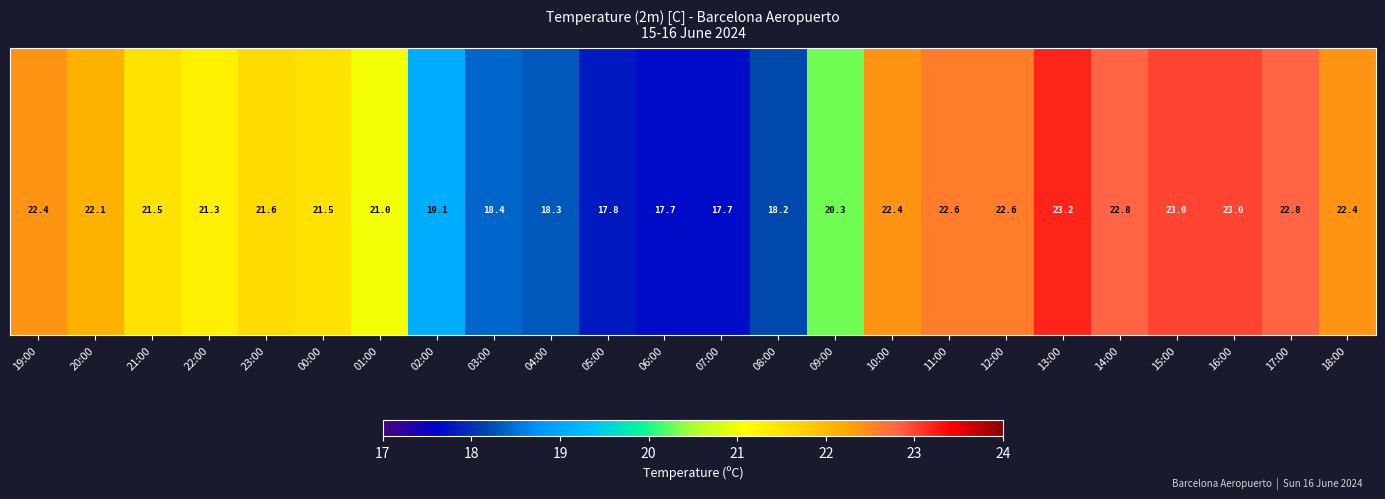

How many categories are shown in the chart?

24